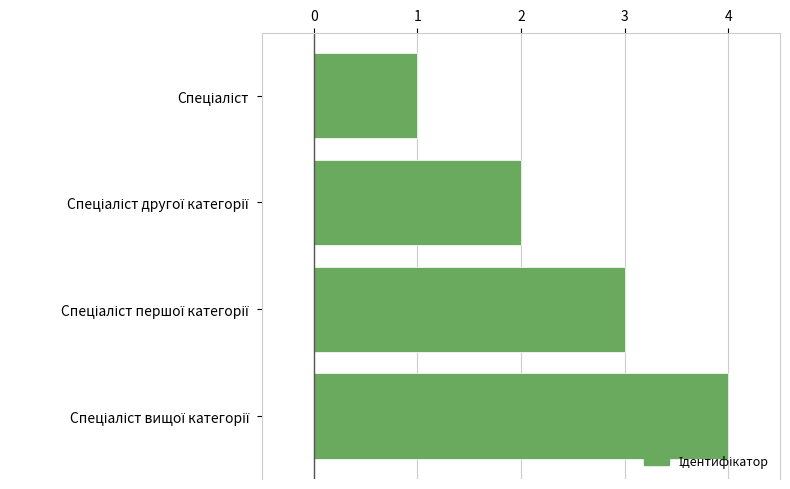

What is the sum of all values?

10